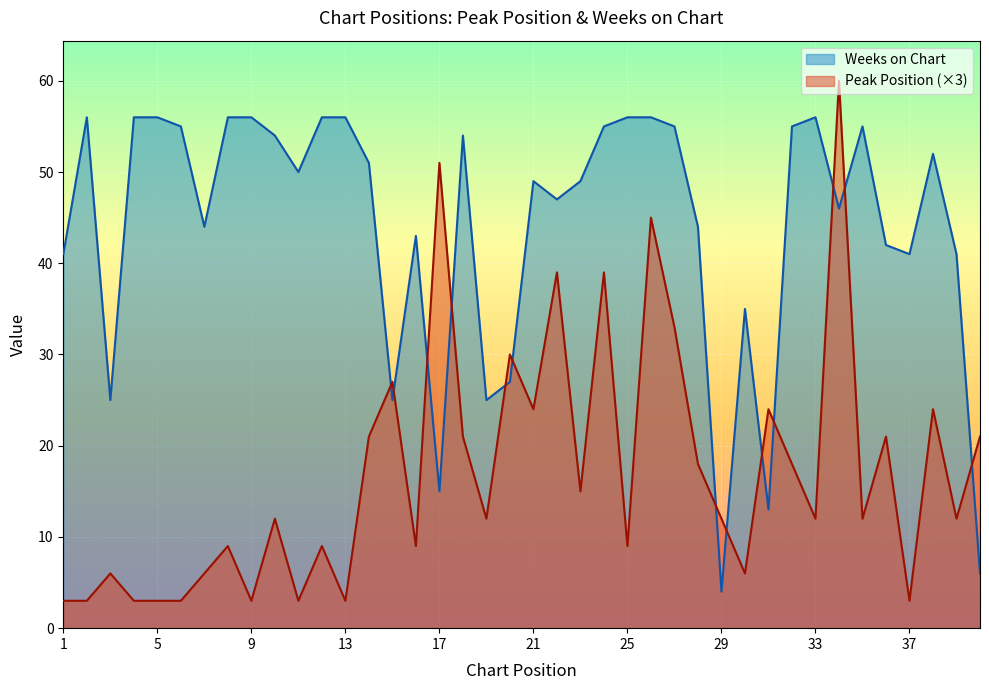

Where do Peak Position and Weeks on Chart first cross each other?

14 and 15